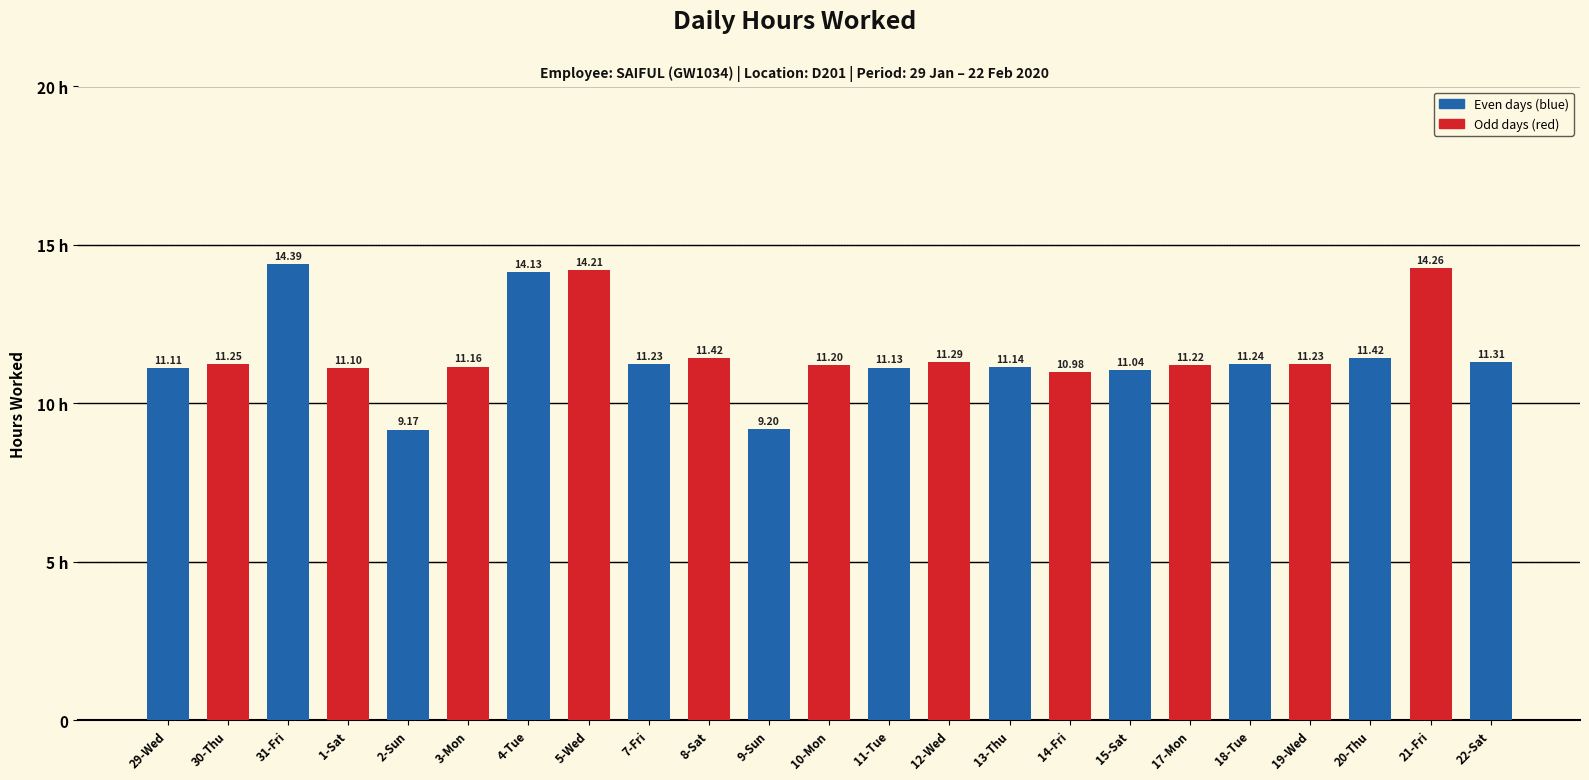

Are the bars horizontal?

No